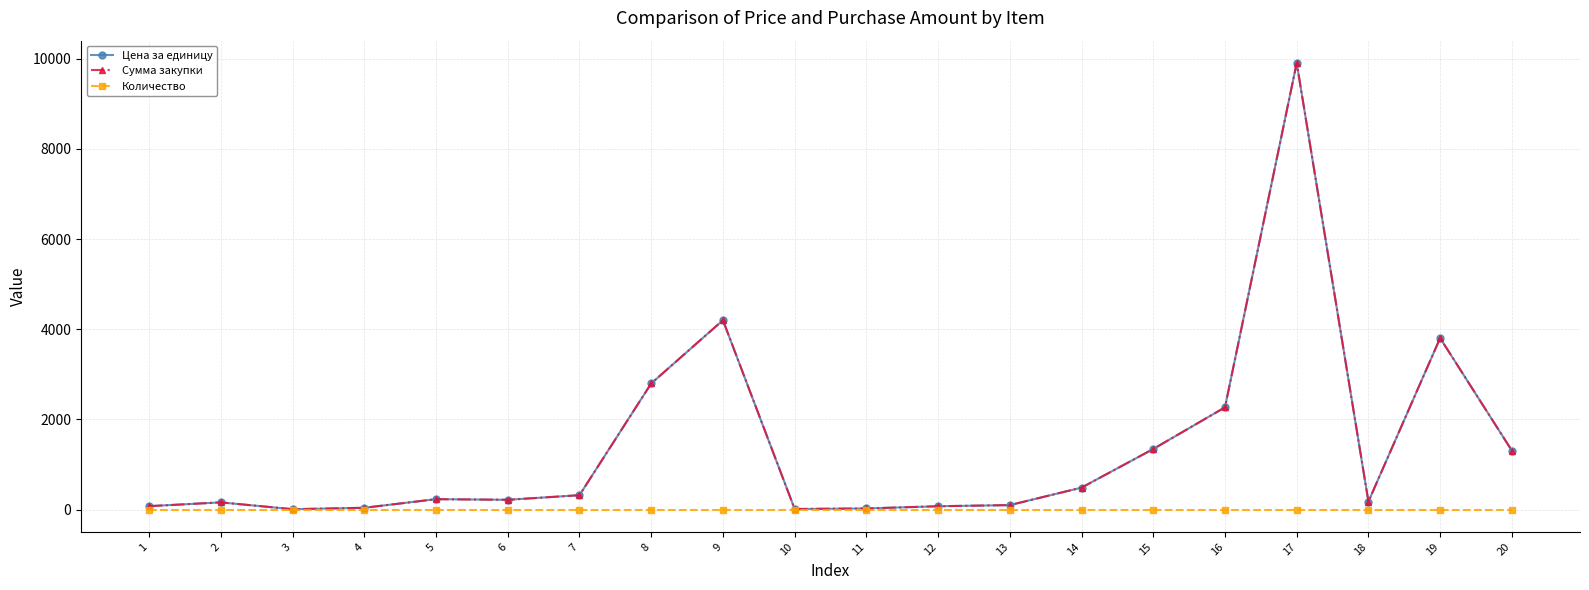

What is the minimum value shown in the chart?

1.0